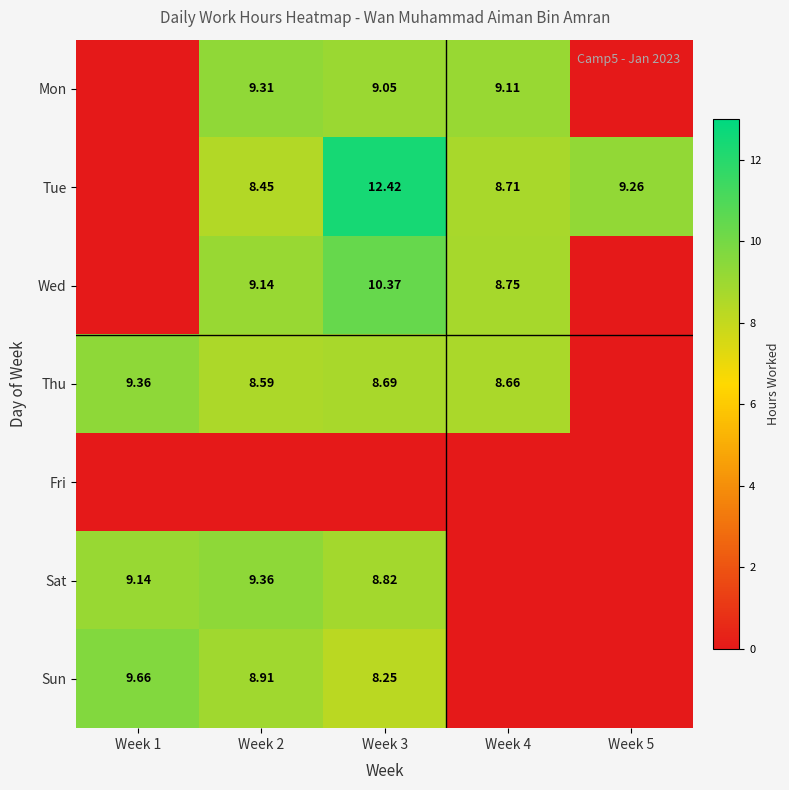

What is the maximum value shown in the chart?

12.4